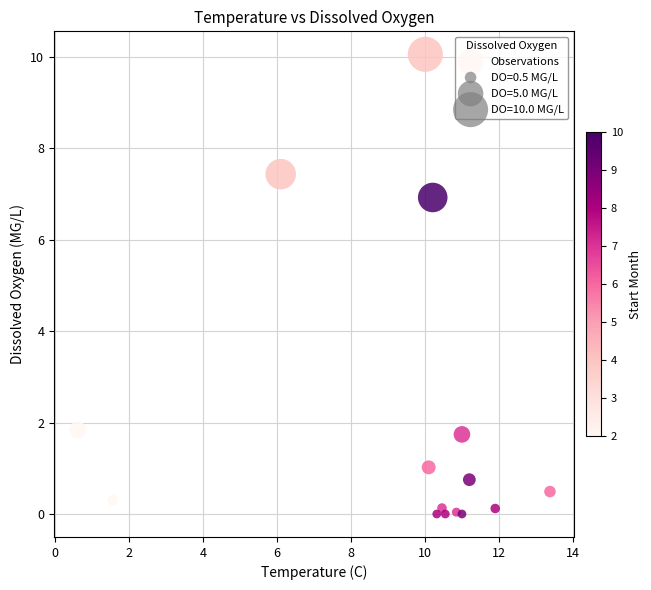

What Y value in the scatter plot is closest to 5?

6.9